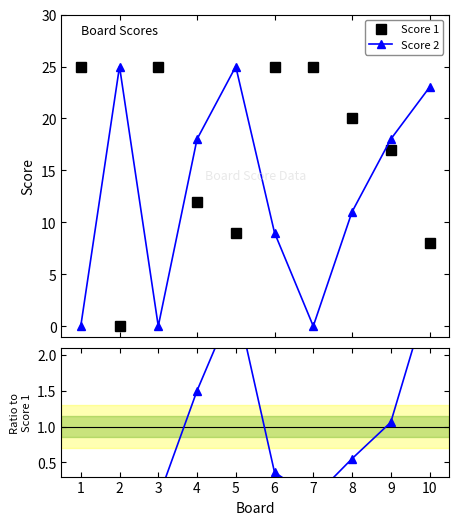

How many lines are shown in the chart?

3